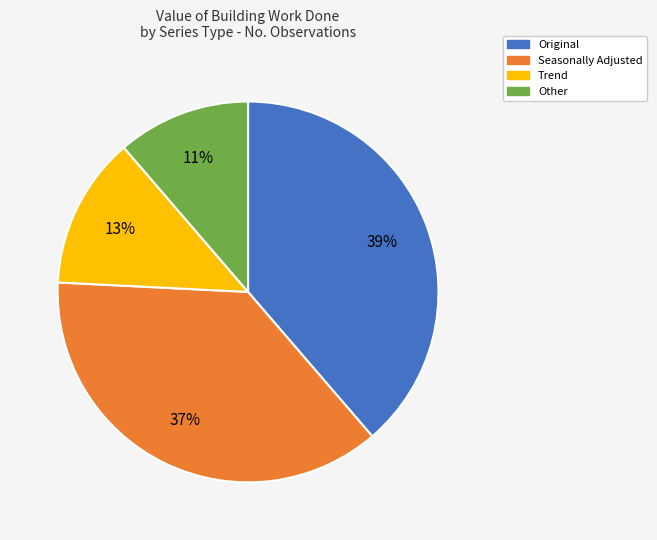

Rank the categories by value from lowest to highest.

Other, Trend, Seasonally Adjusted, Original